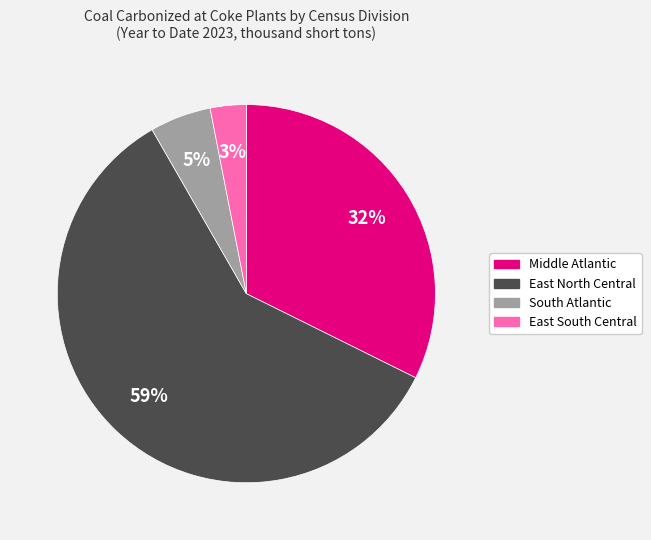

To the nearest percent, what is the average slice percentage?

25%